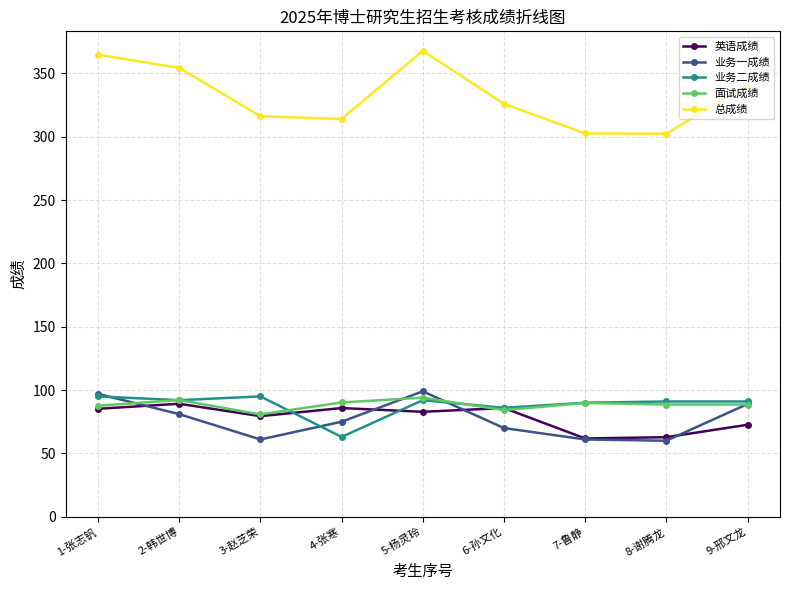

At which label does 英语成绩 reach its peak?

2-韩世博